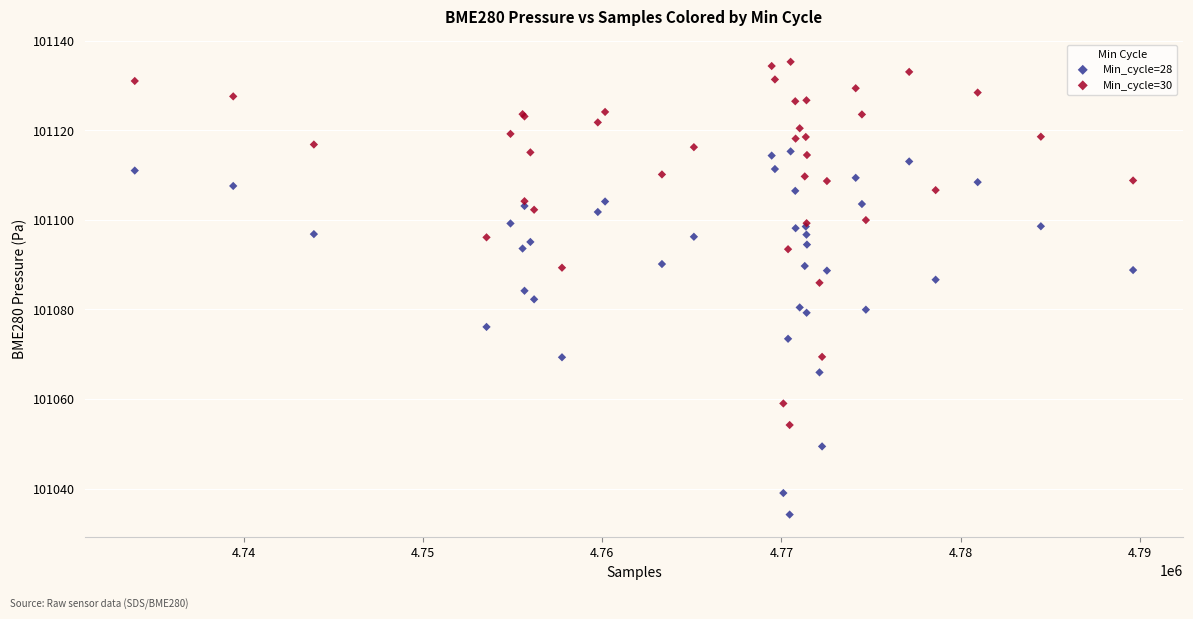

Which series contains the highest Y value?

Min_cycle=30